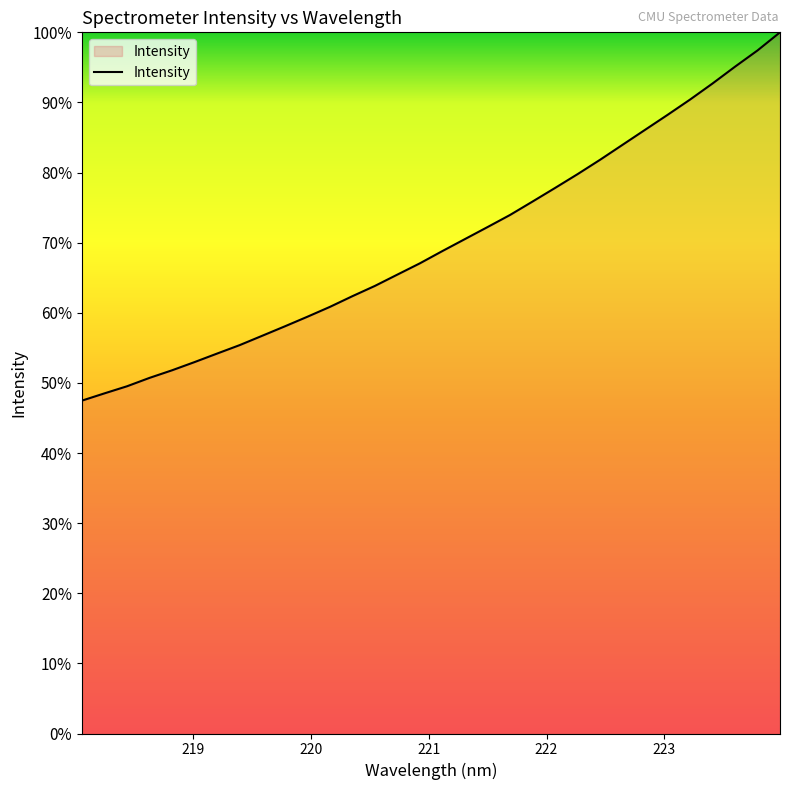

What is the difference between the maximum and minimum values?

52.5